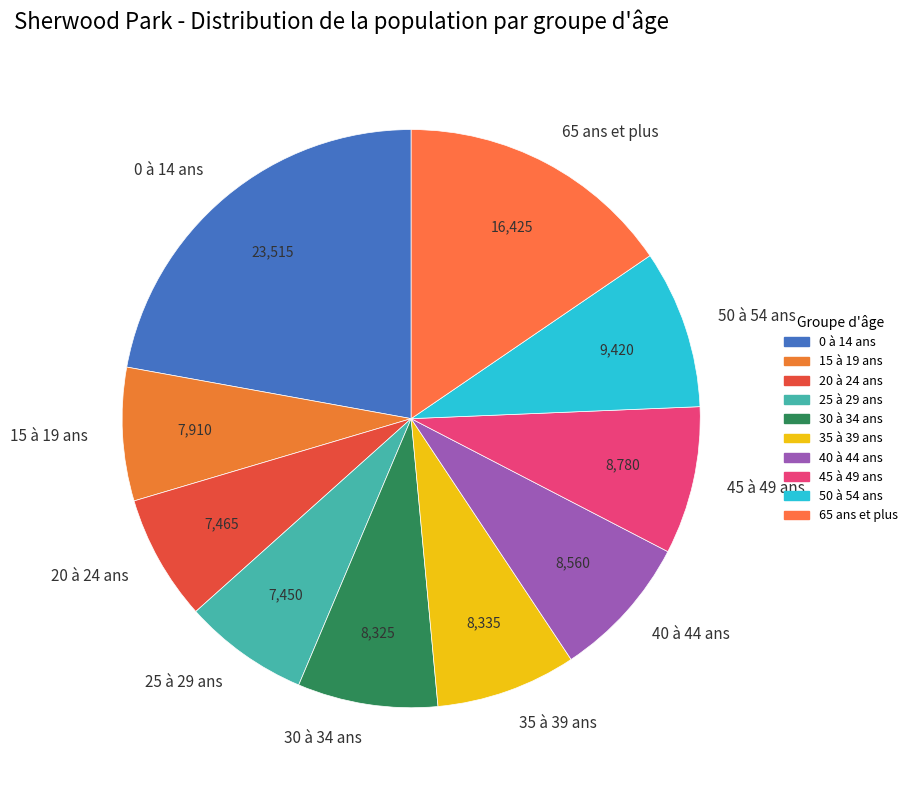

What is the largest slice in the pie chart?

0 à 14 ans